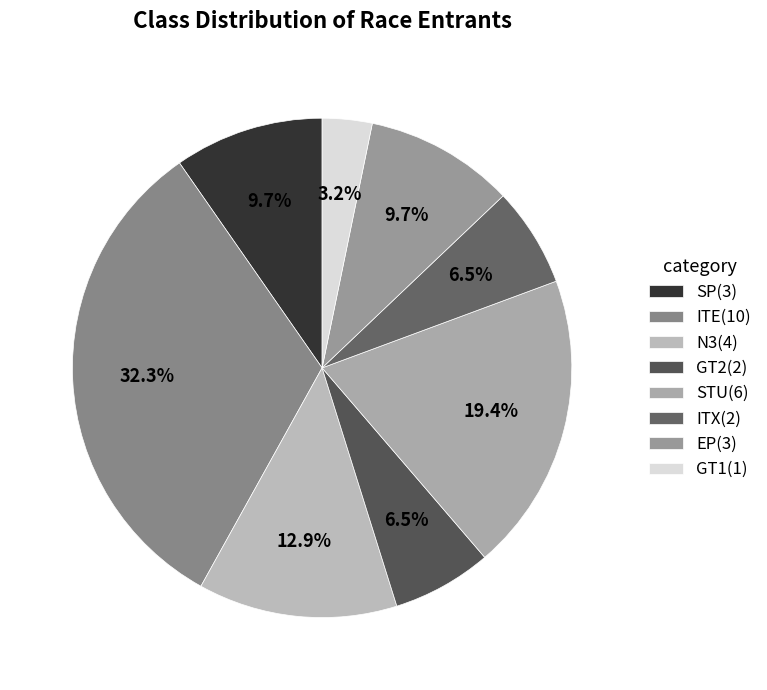

What is the change in value from ITE to GT2?

-8